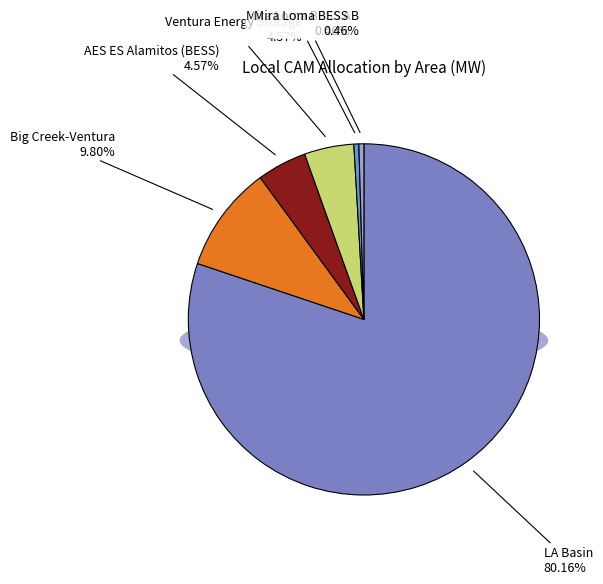

What is the smallest slice in the pie chart?

Mira Loma BESS A